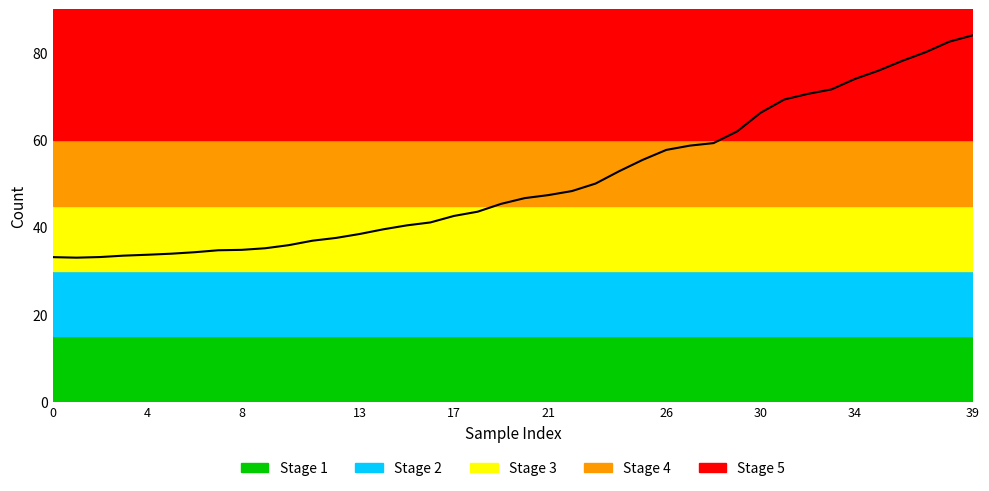

What is the difference between the maximum and minimum values?

51.0